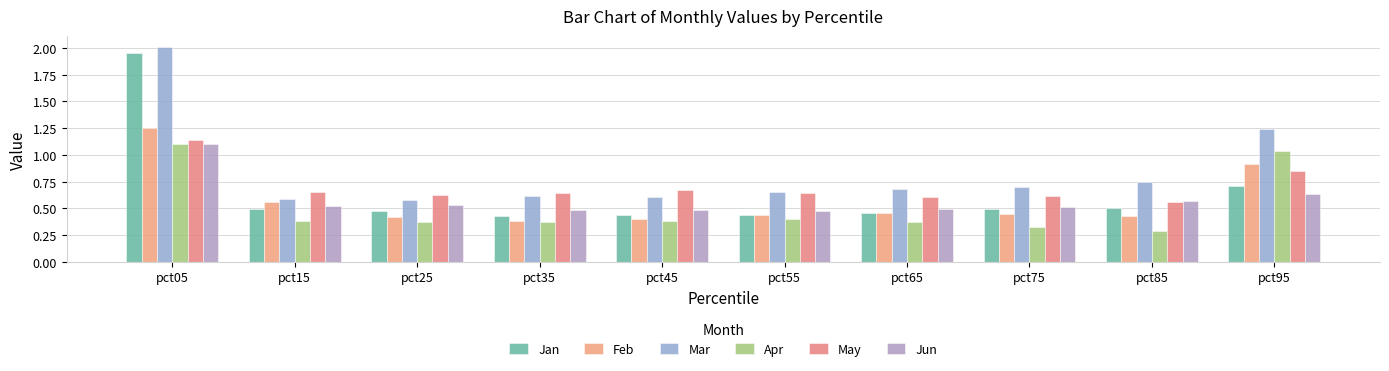

What is the approximate value of Mar at pct45?

0.6